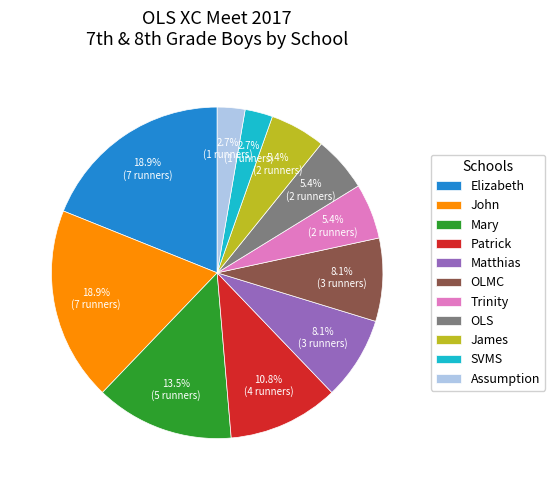

Is there any slice that represents more than half of the pie?

No